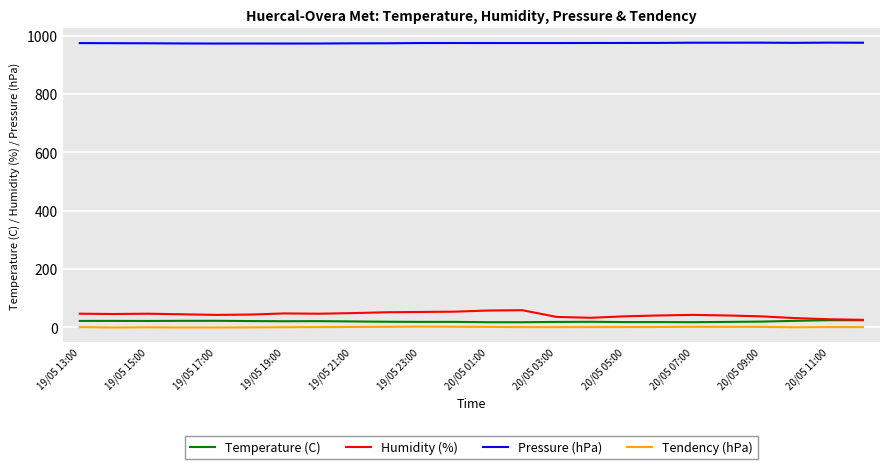

True or false: Temperature (C) and Pressure (hPa) cross at least once.

False